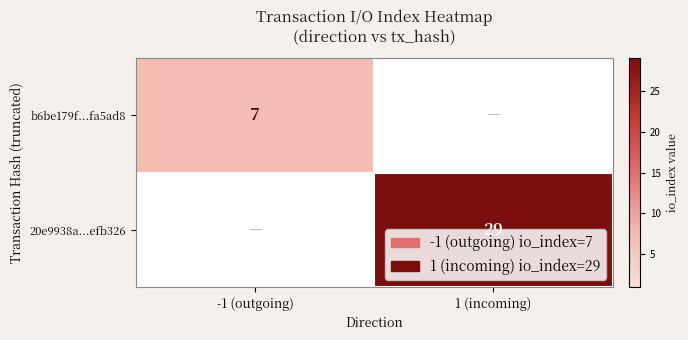

True or false: b6be179f...fa5ad8 has a value of 7 at -1 (outgoing).

True